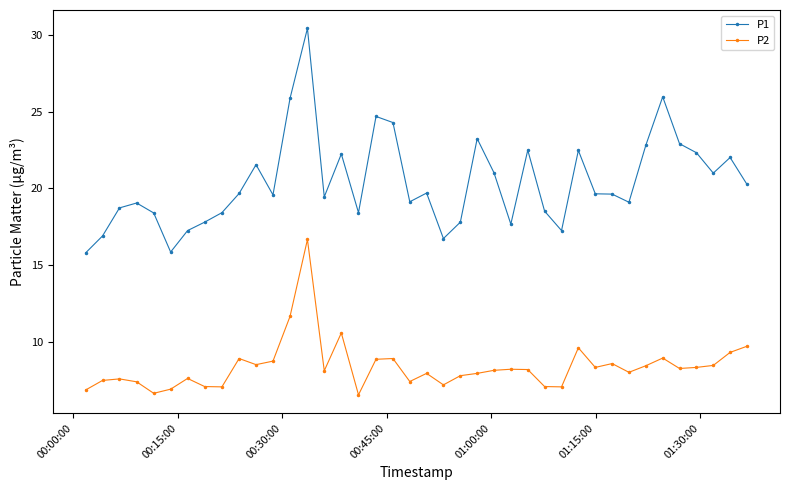

Rank the series by their maximum value, from lowest to highest.

P2, P1